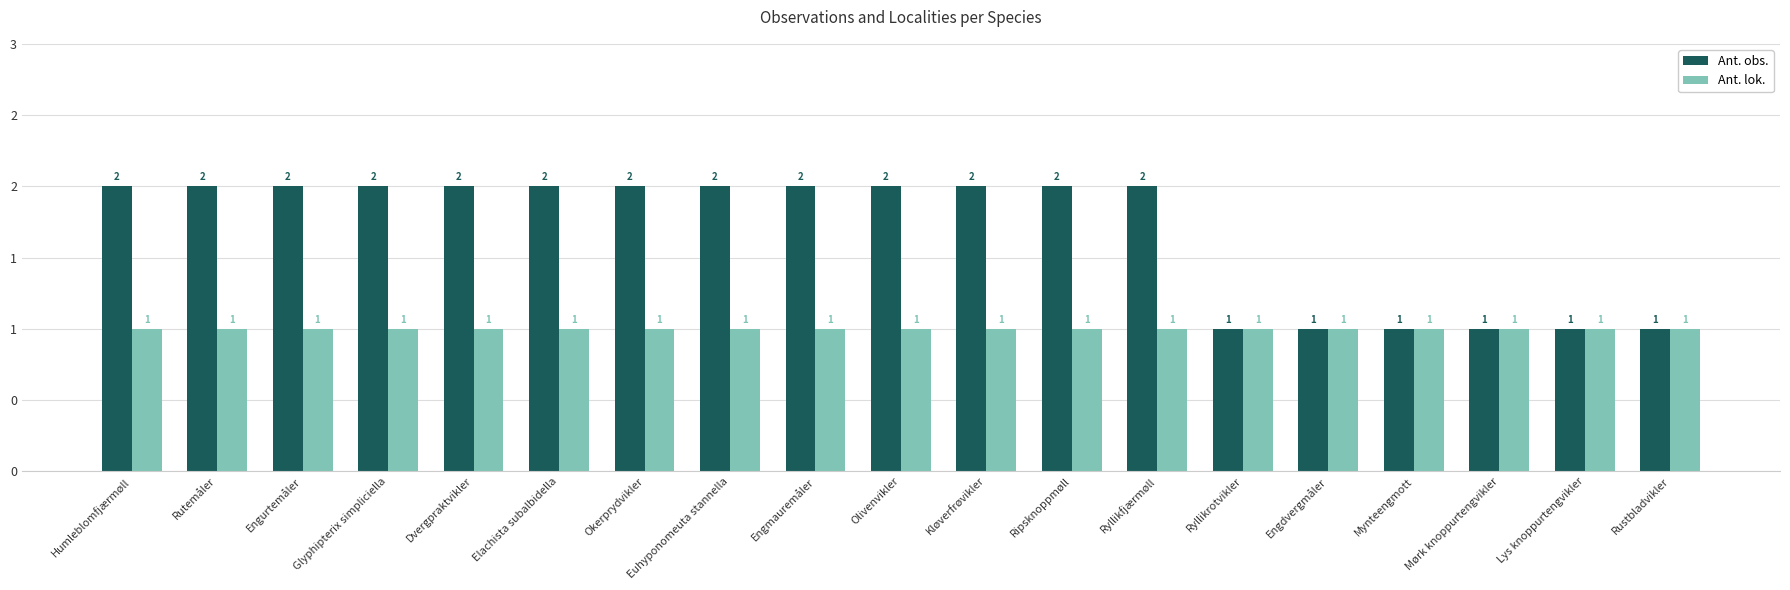

What value does the Ant. lok. series have at Mynteengmott?

1